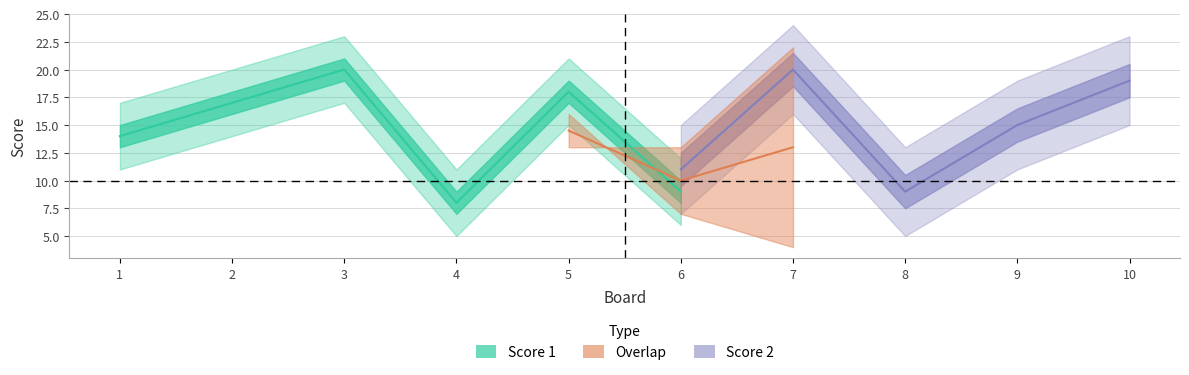

At how many categories does at least one series exceed 8?

10